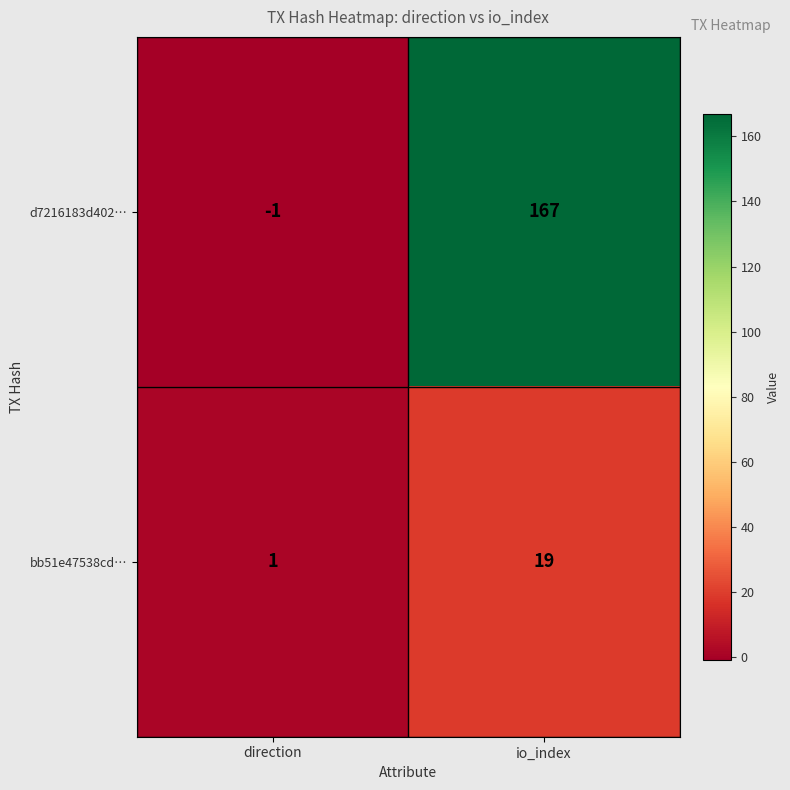

The value of bb51e47538cd… at direction is 1. True or false?

True